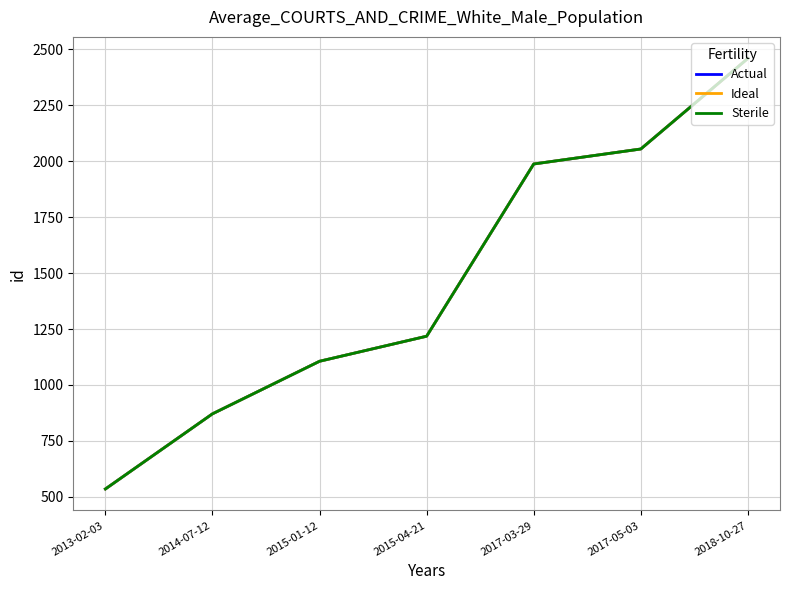

The value of Ideal at 2013-02-03 is 343. True or false?

False